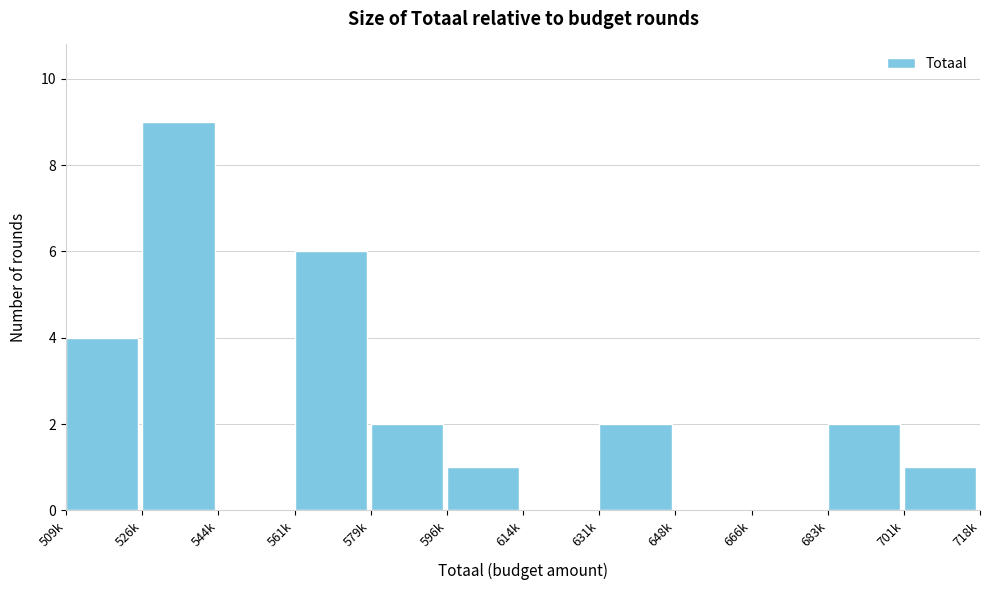

Reading left to right, extract all data points from this chart.

509k=4	526k=9	544k=0	561k=6	579k=2	596k=1	614k=0	631k=2	648k=0	666k=0	683k=2	701k=1